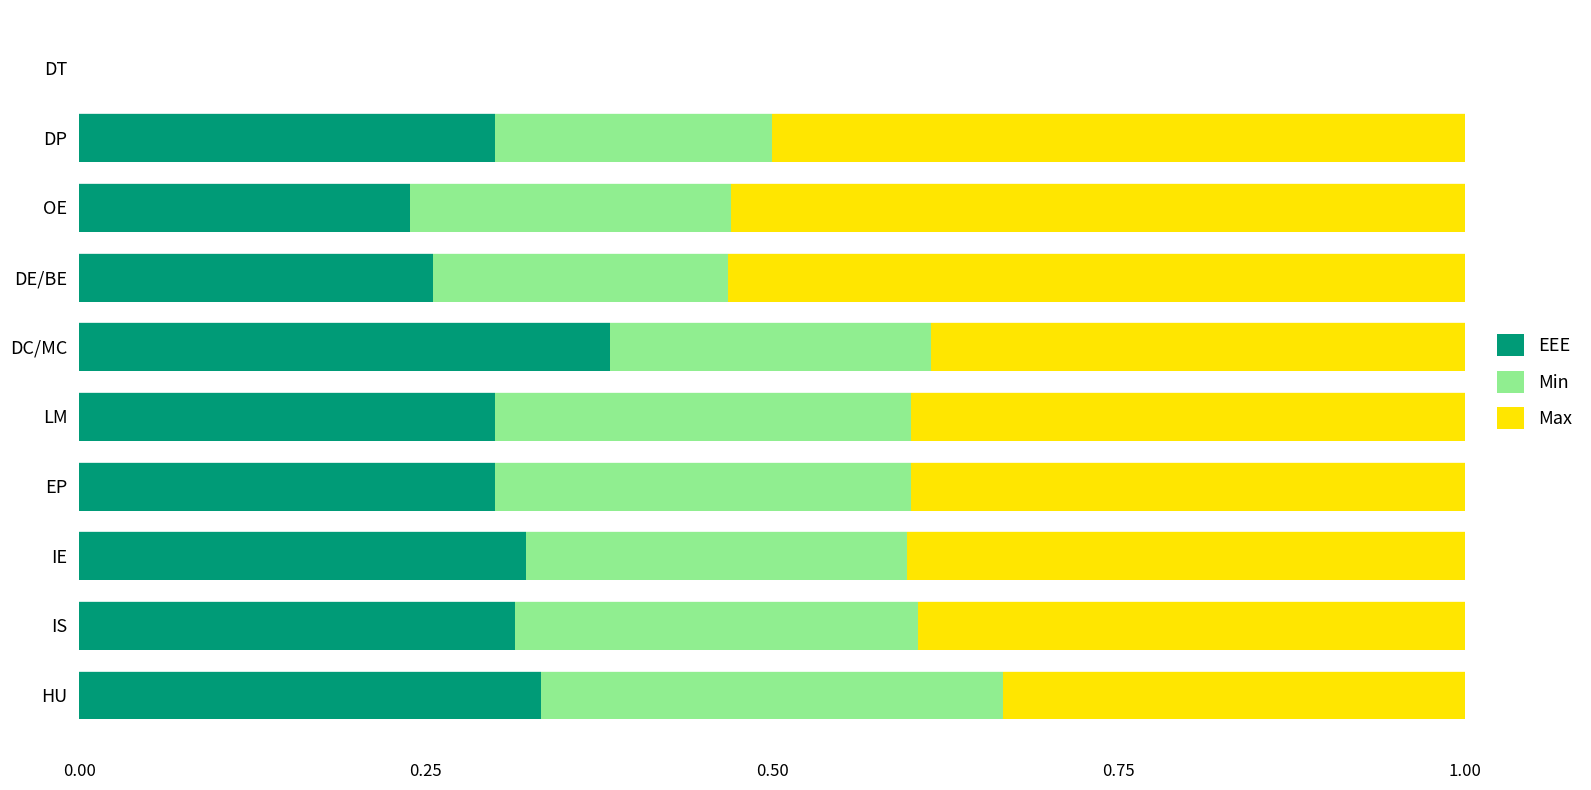

What is the sum of the EEE values at IE and OE?

0.6